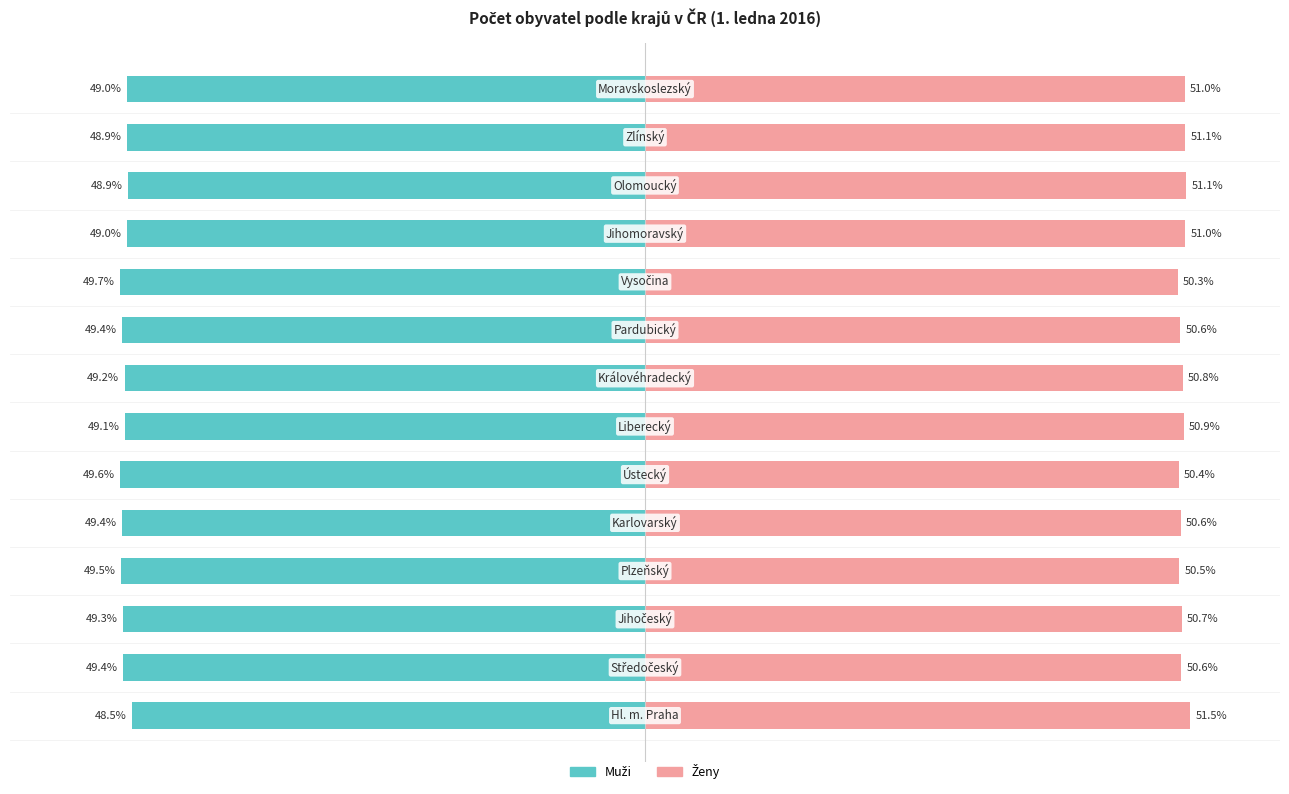

Rank the series at 11 from lowest to highest value.

Muži, Ženy